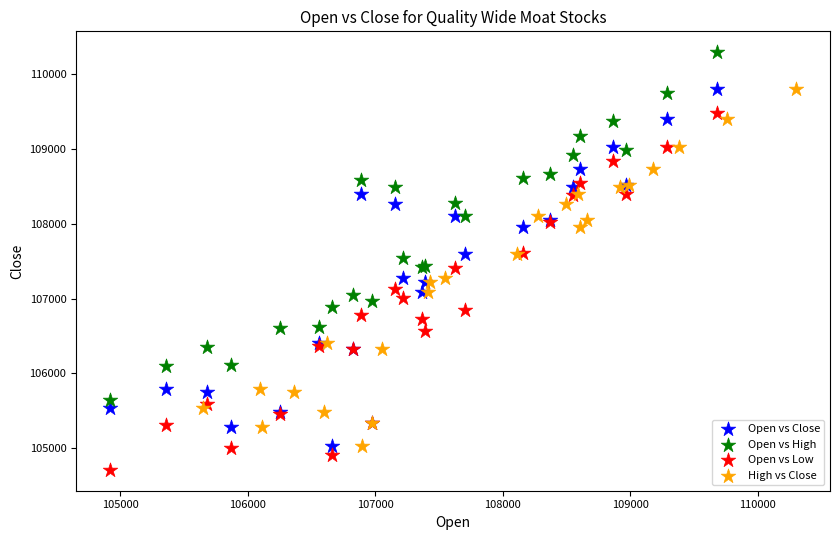

Which series contains the highest Y value?

Open vs High